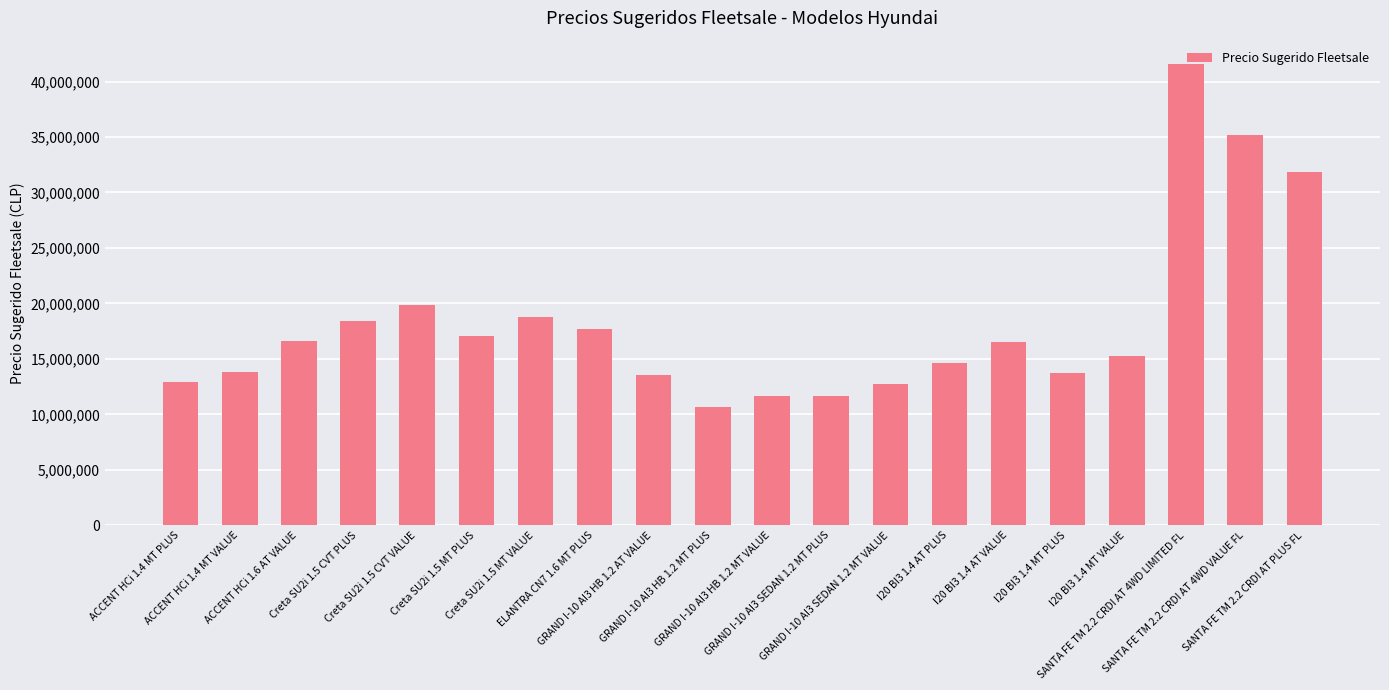

What position from the right is Creta SU2i 1.5 MT PLUS?

15